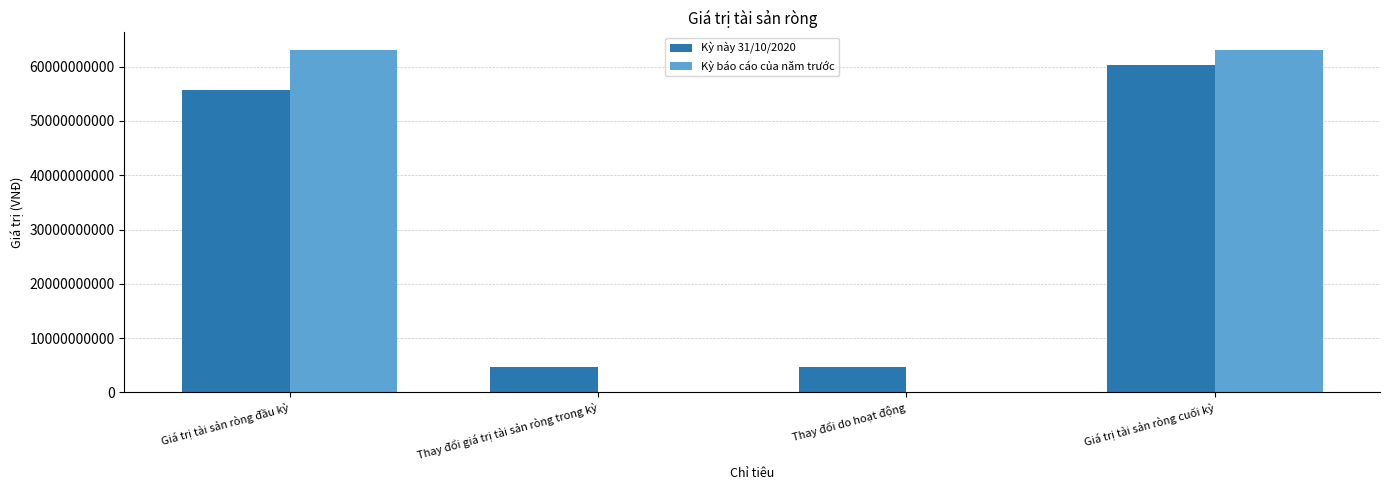

What is the maximum value shown in the chart?

63130881973